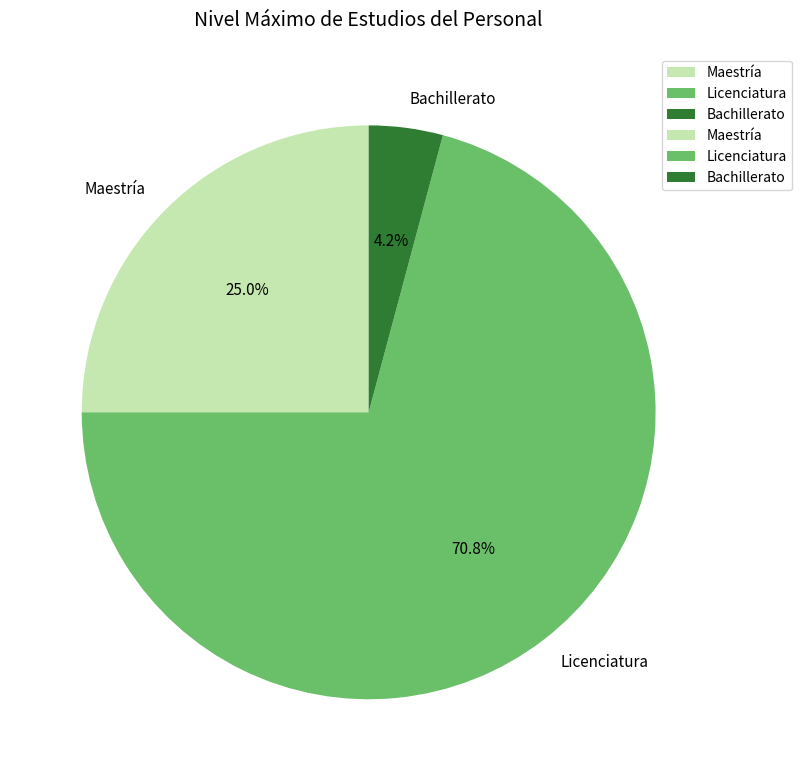

To the nearest percent, what portion does Maestría represent?

25%